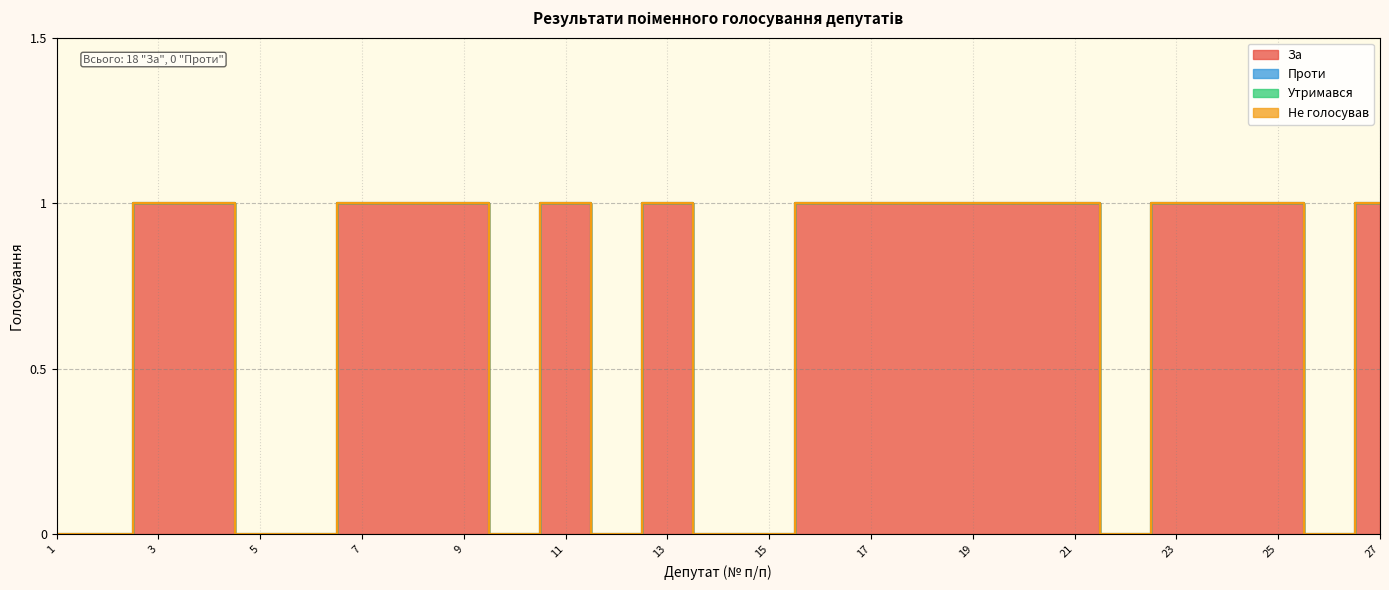

Does the chart display data point markers on the line(s)?

No